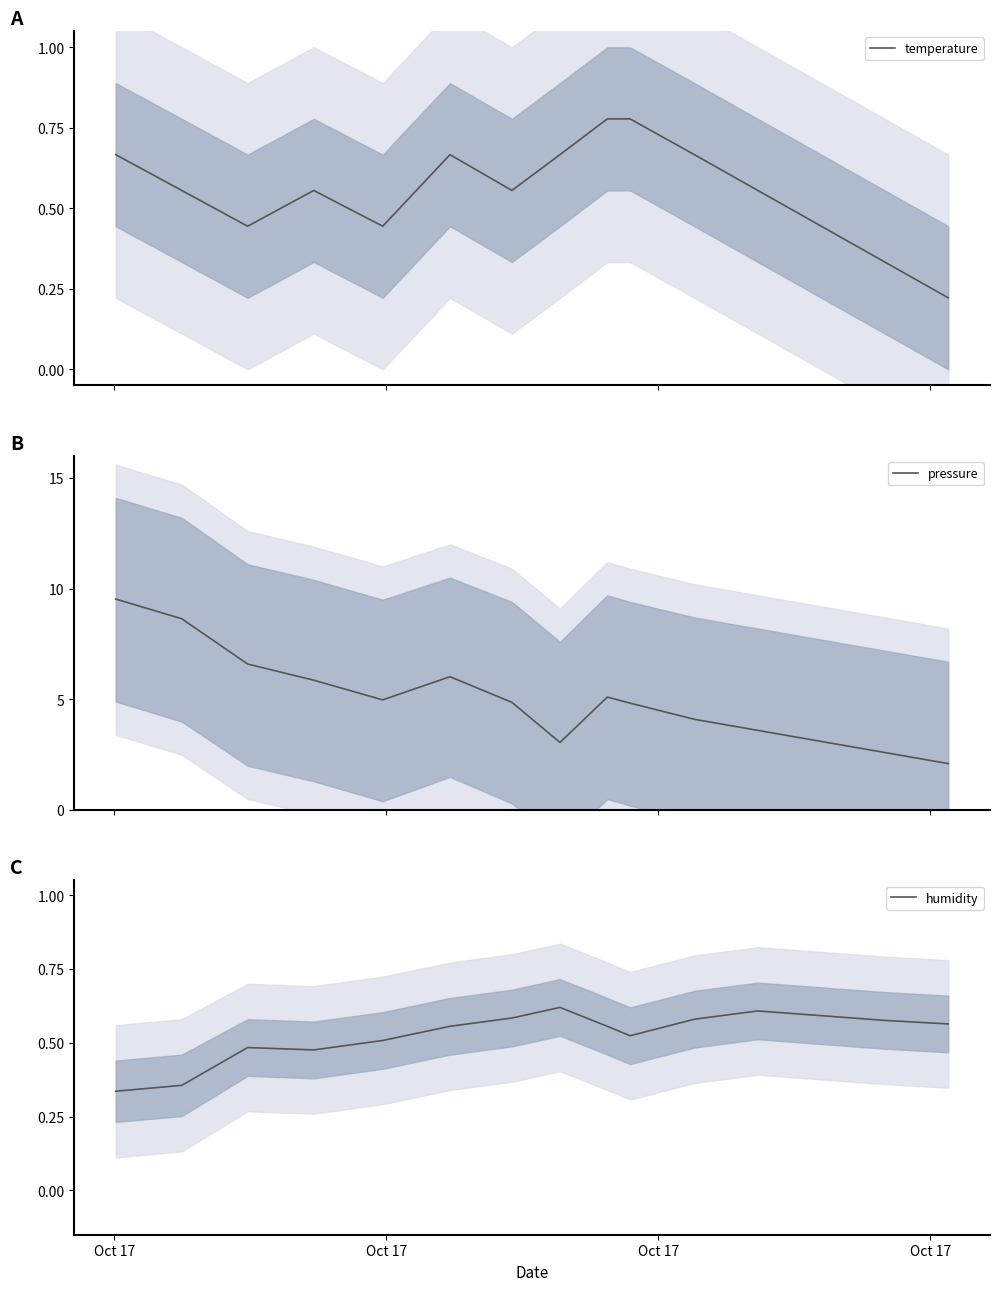

What is the minimum value for pressure?

2.1